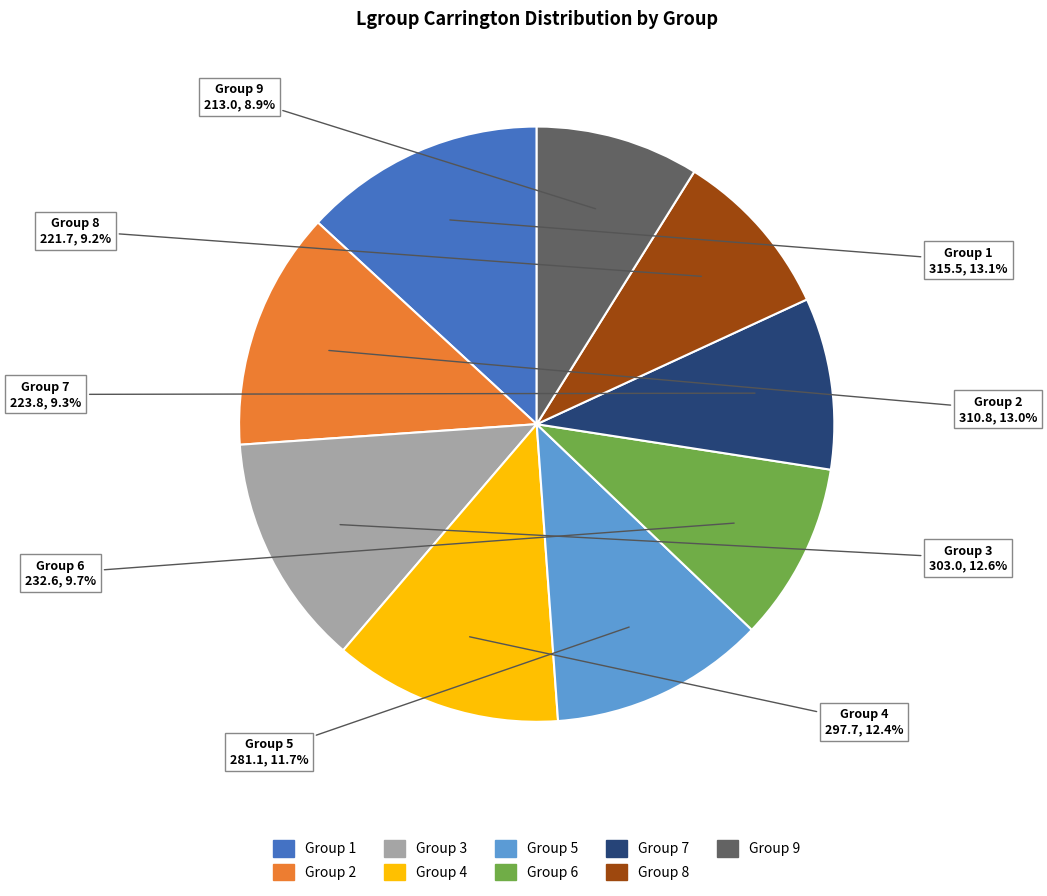

Is there a majority slice in this chart?

No